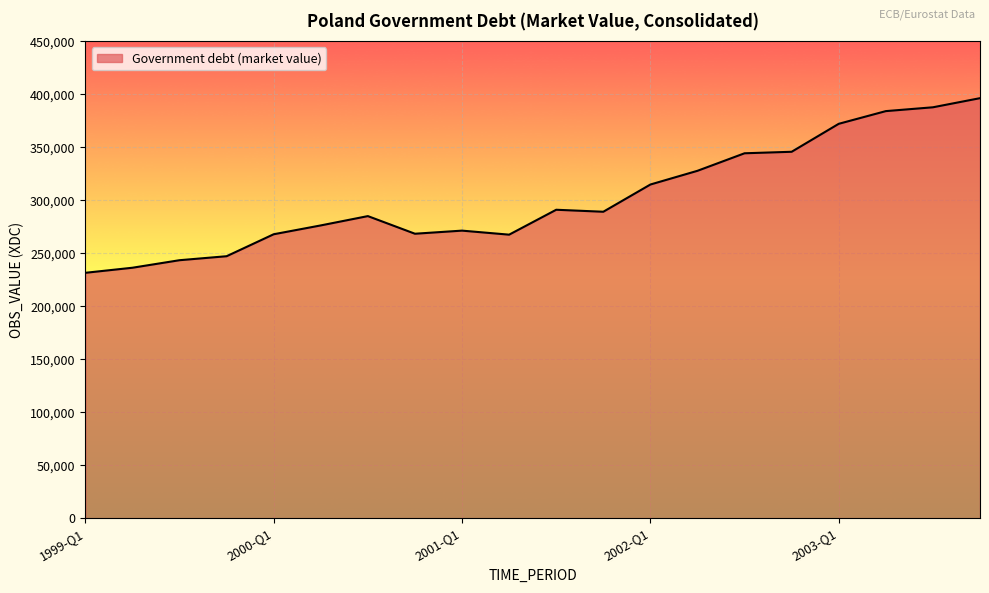

What is the difference between the maximum and minimum values?

164765